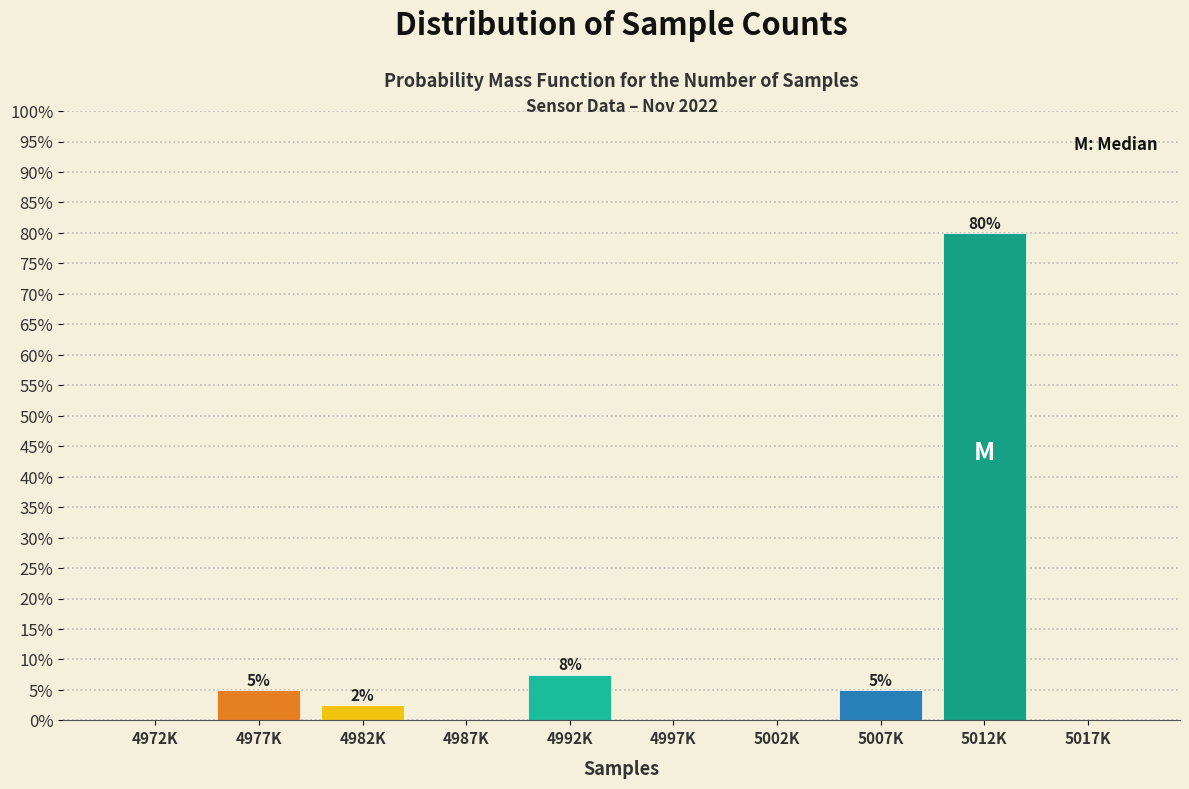

Is it true that the value at 5017K is 0.0?

True